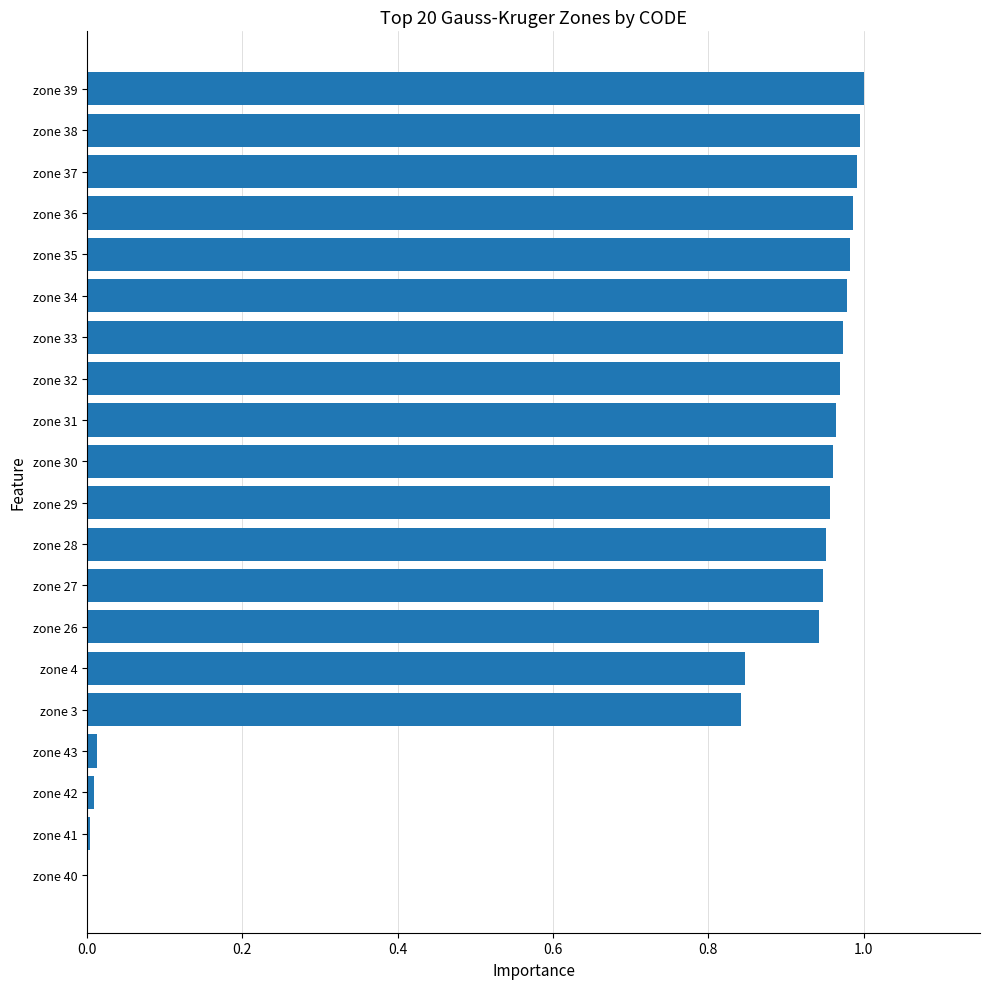

The value at zone 38 is 1.0. True or false?

True